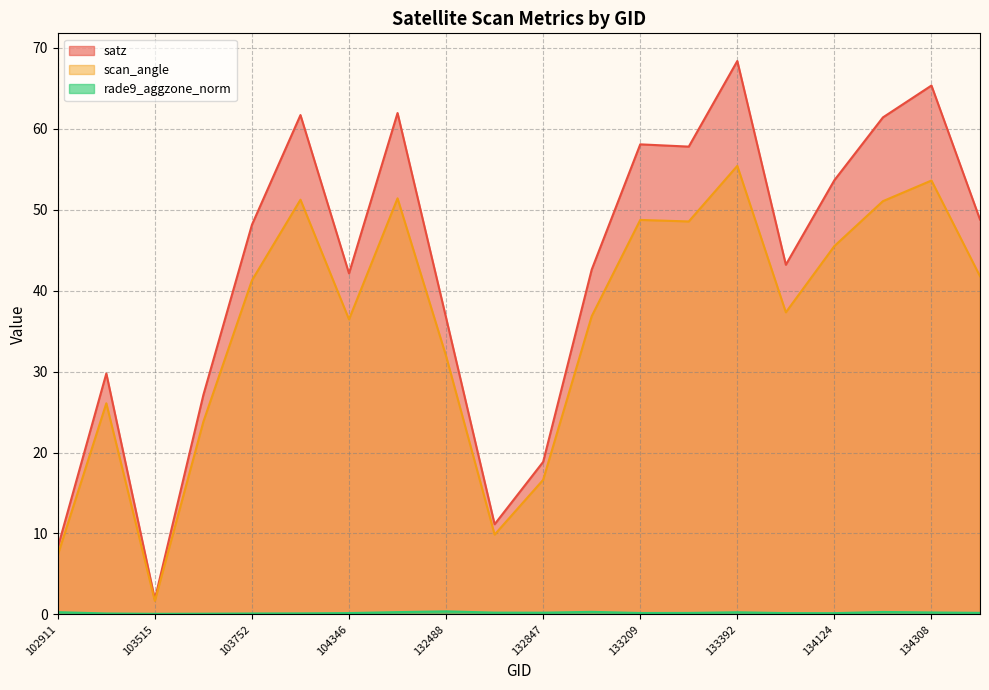

True or false: satz and scan_angle cross at least once.

False